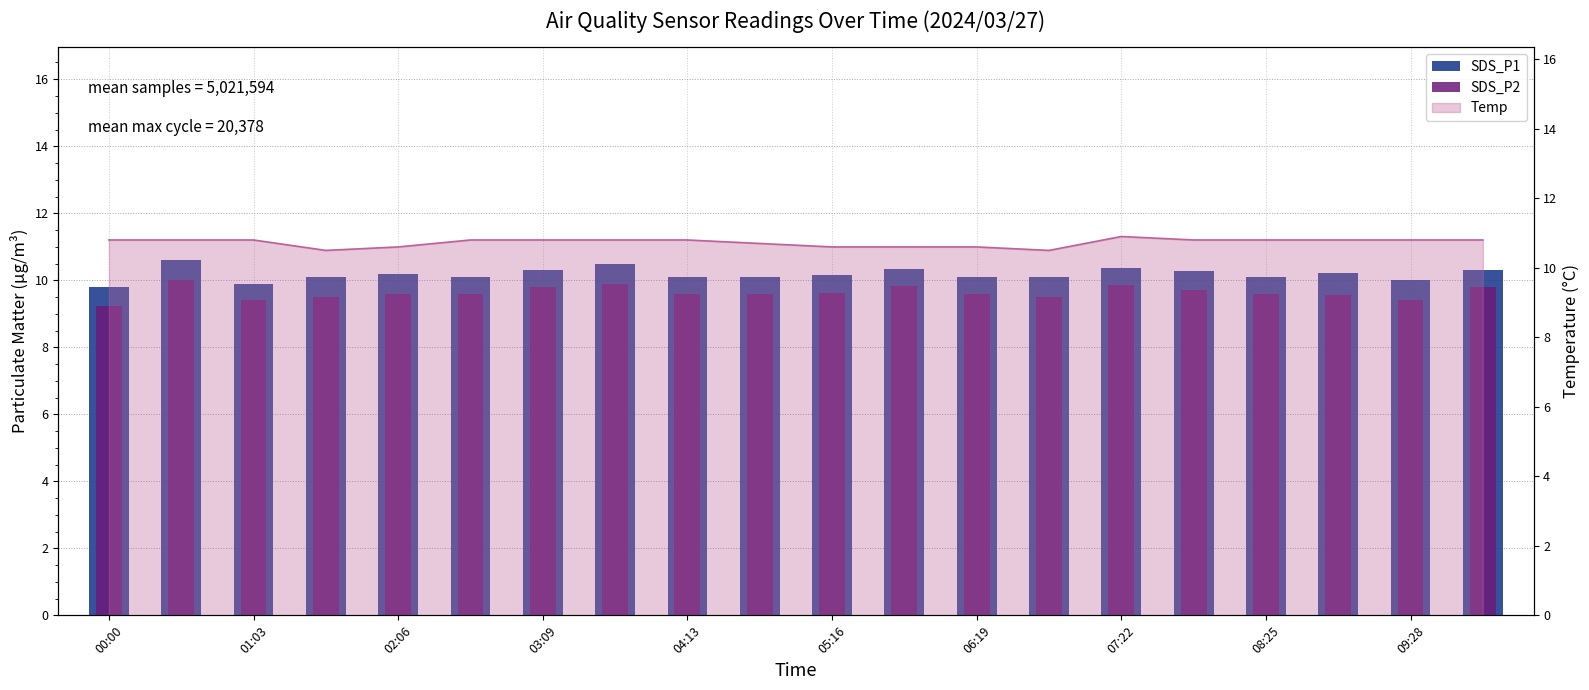

How many bars are there in each group?

2